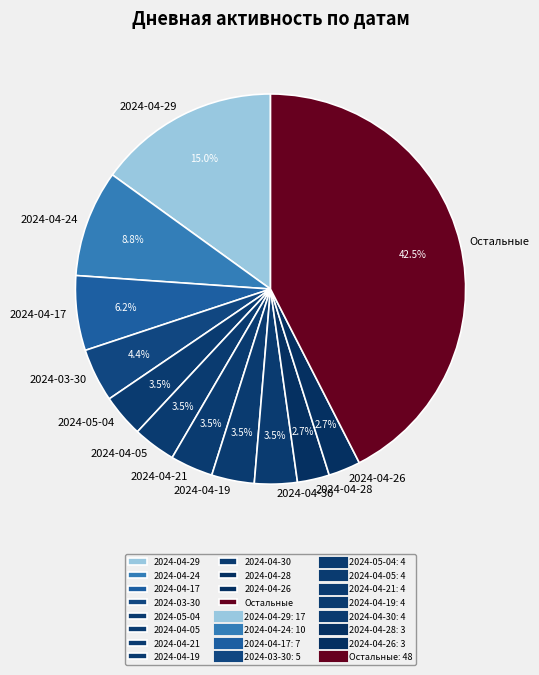

What is the largest slice in the pie chart?

Остальные